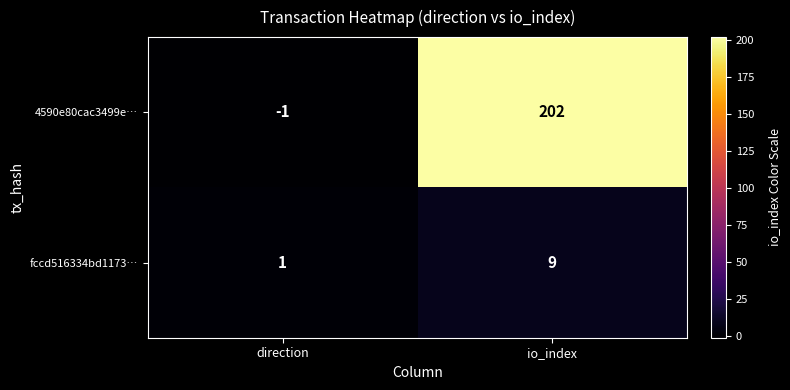

What is the sum of the 4590e80cac3499e… values at io_index and direction?

201